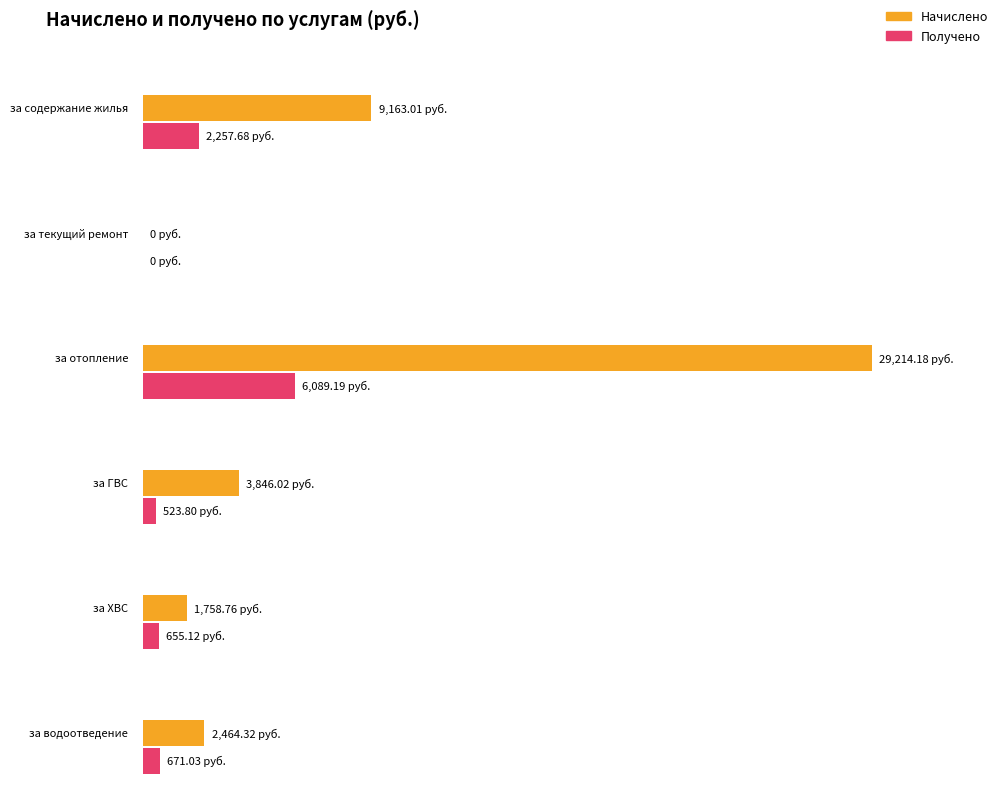

At which category does the chart reach its minimum across all series?

за текущий ремонт